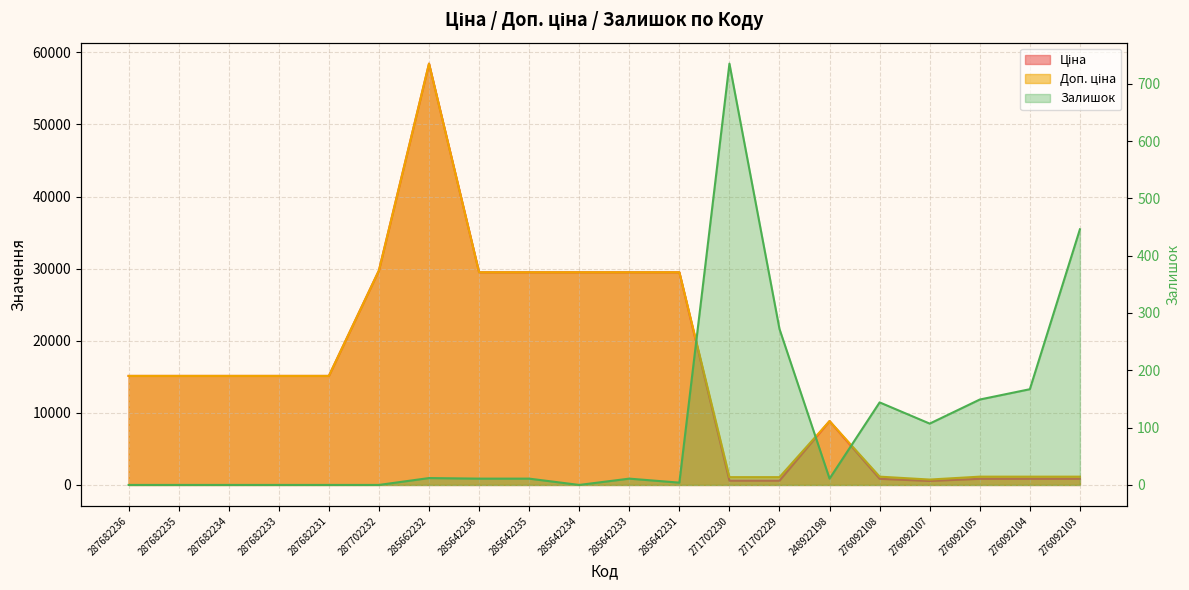

What is the difference between the maximum and minimum values in the Залишок series?

735.0